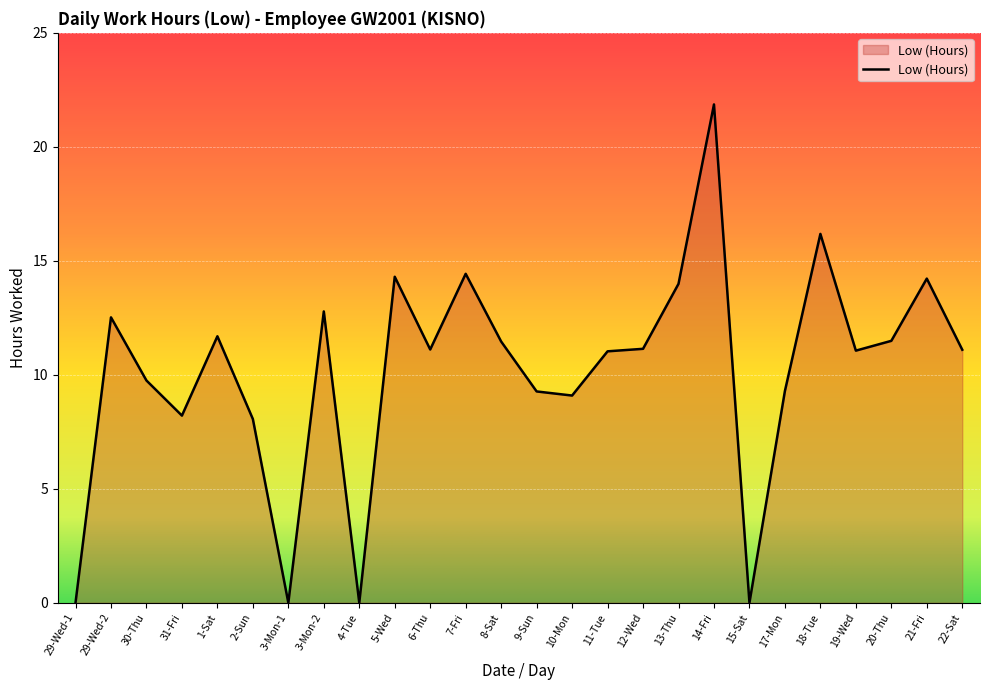

Between 14-Fri and 29-Wed-1, which is larger?

14-Fri